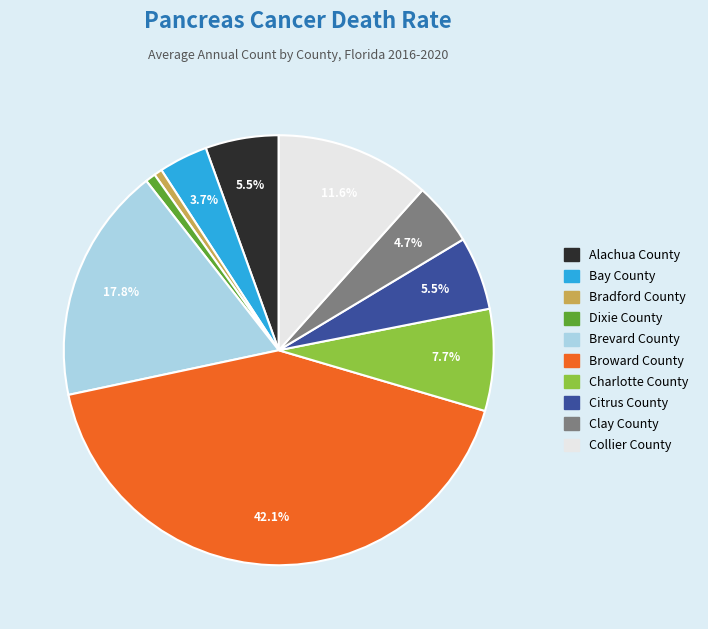

What percentage is NOT represented by Alachua County?

94.5%